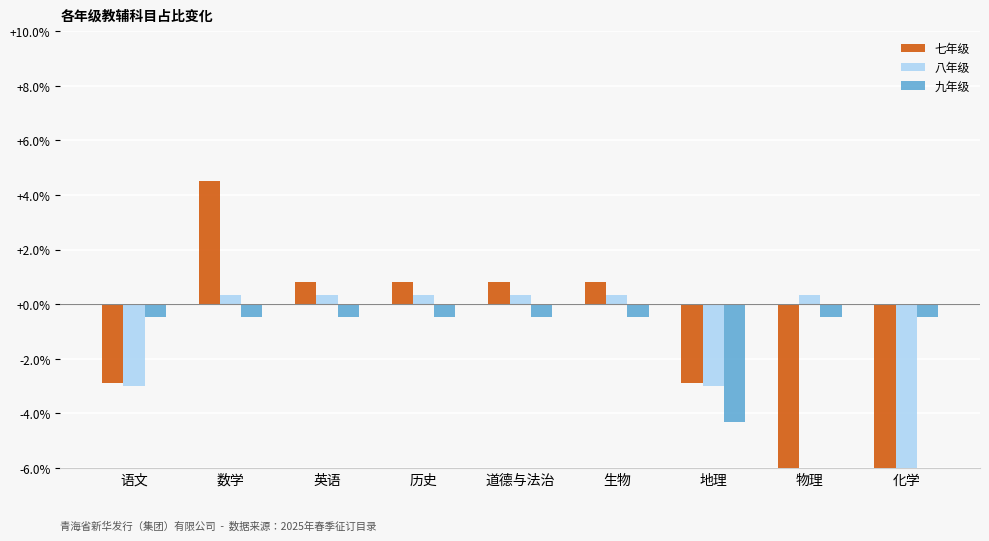

Which label corresponds to the smallest value in the chart?

物理